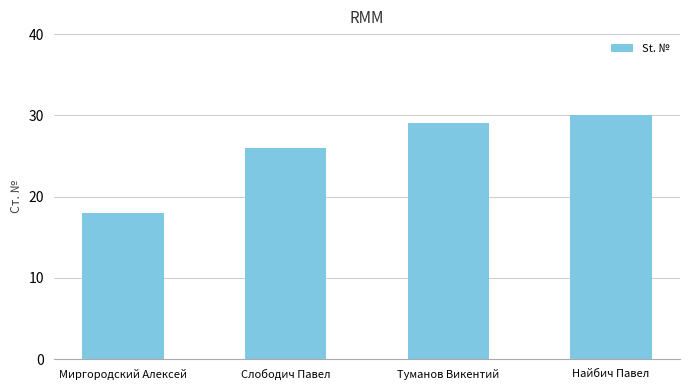

Where is the data nearest to the value 24?

Слободич Павел